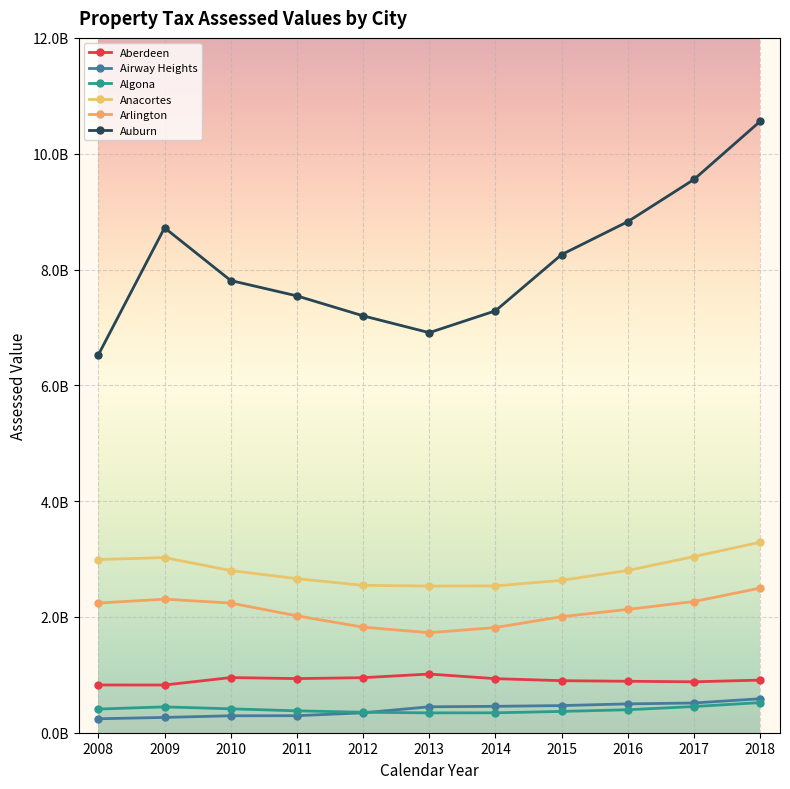

How many data points in Airway Heights are above 447793055?

5